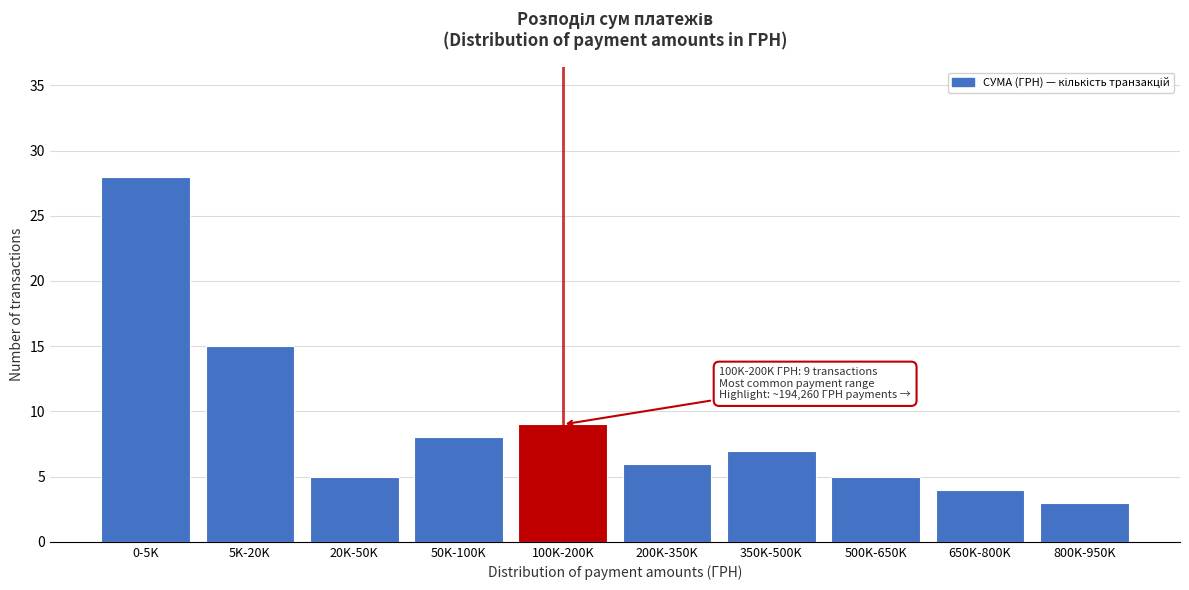

Reading left to right, extract all data points from this chart.

0-5K=28	5K-20K=15	20K-50K=5	50K-100K=8	100K-200K=9	200K-350K=6	350K-500K=7	500K-650K=5	650K-800K=4	800K-950K=3